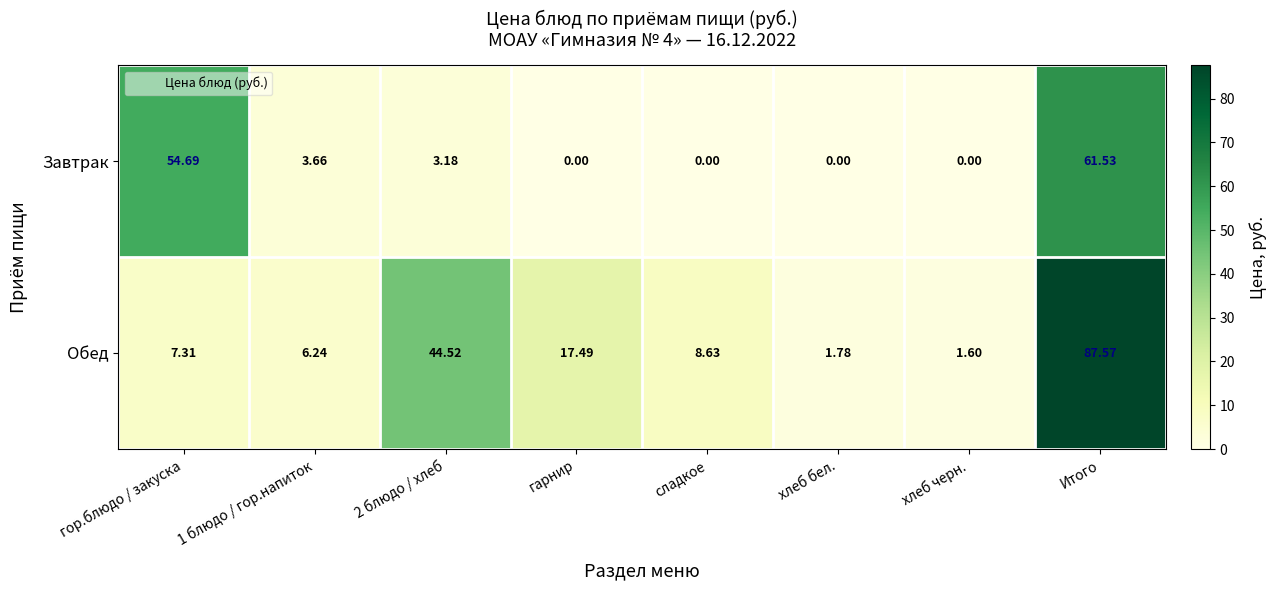

Is the value of Завтрак at гарнир greater than the value of Обед at гарнир?

No